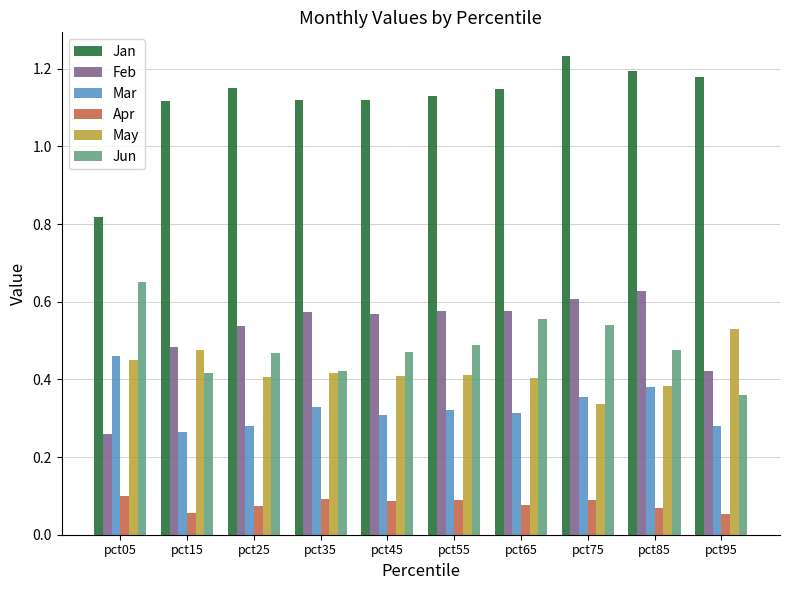

At which label does Jun reach its minimum?

pct95